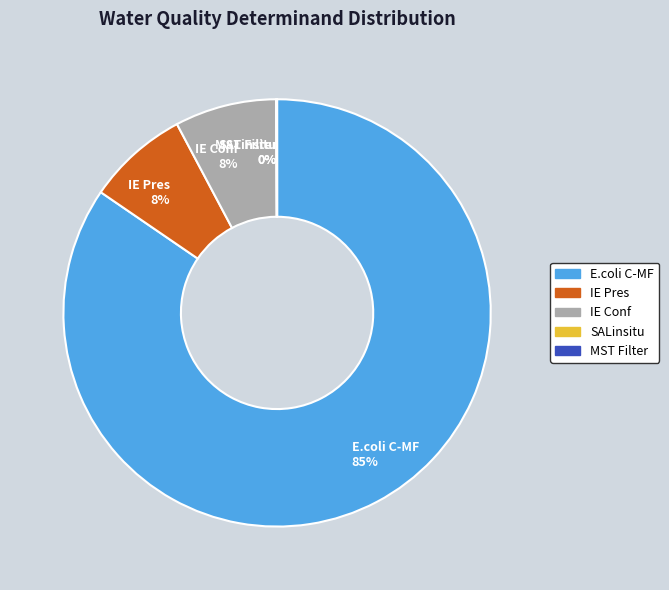

True or false: IE Pres accounts for 8% of the total.

True